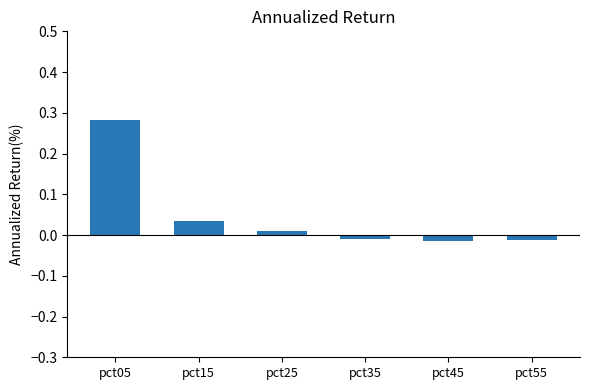

Which category has the highest value across all series?

pct05